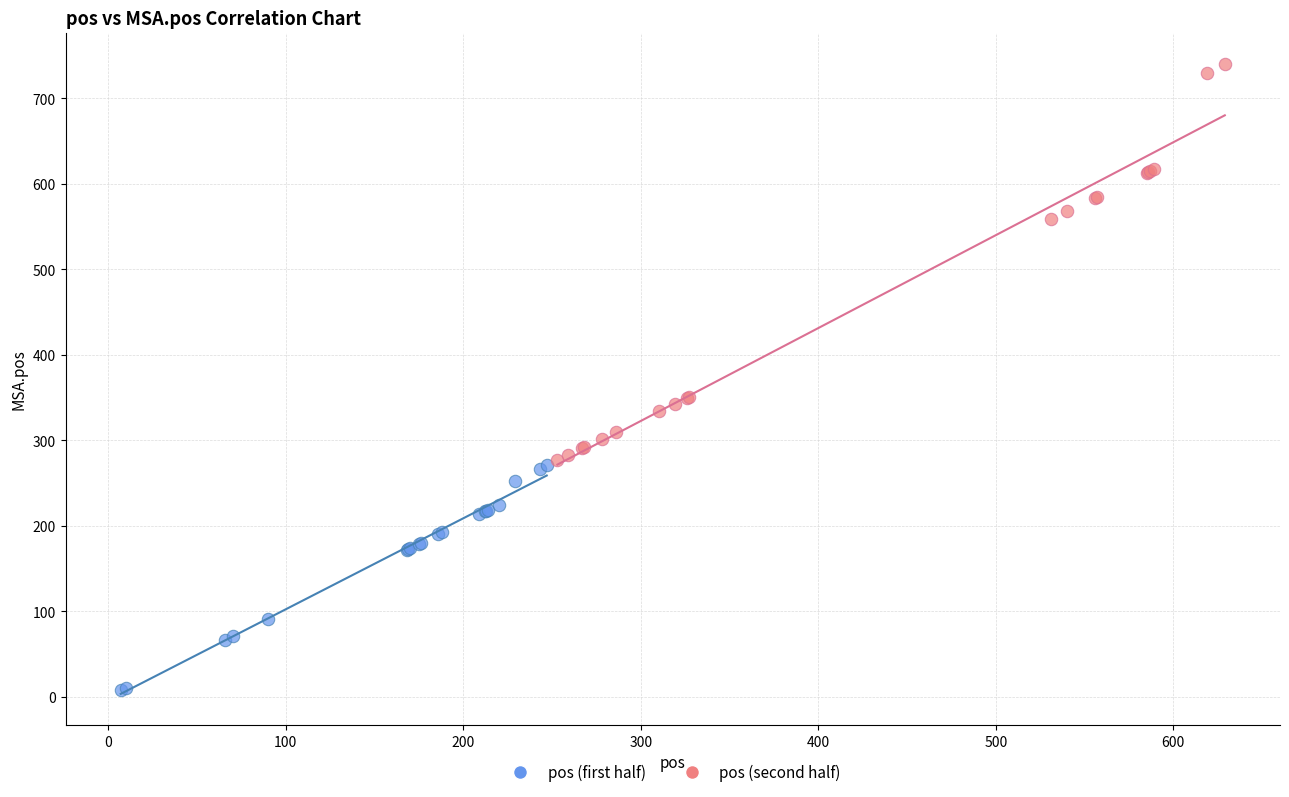

What are all the series names shown in the legend?

pos (first half), pos (second half)